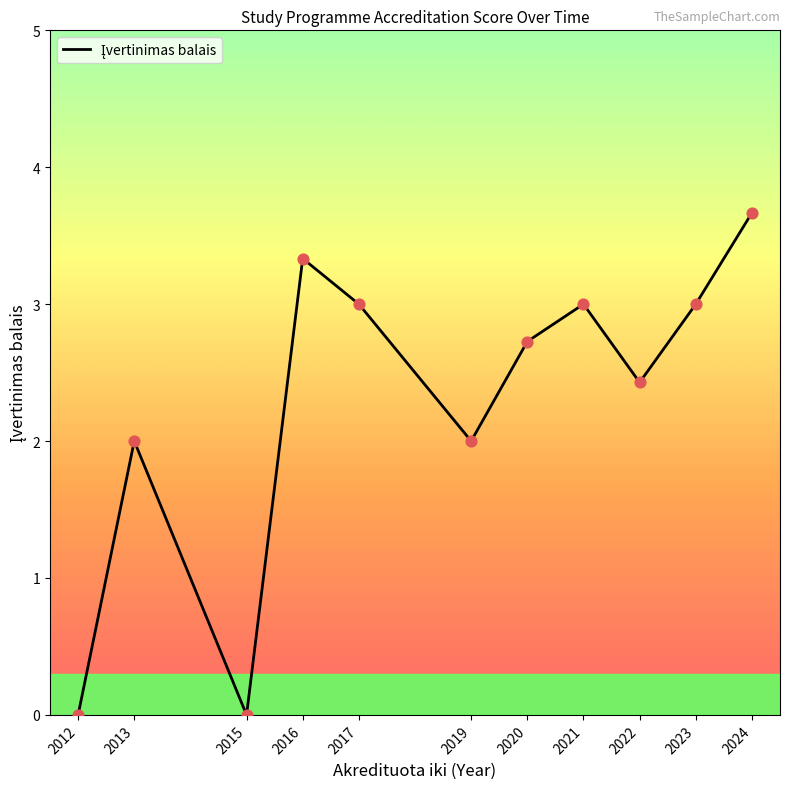

Between 2015 and 2024, which is larger?

2024